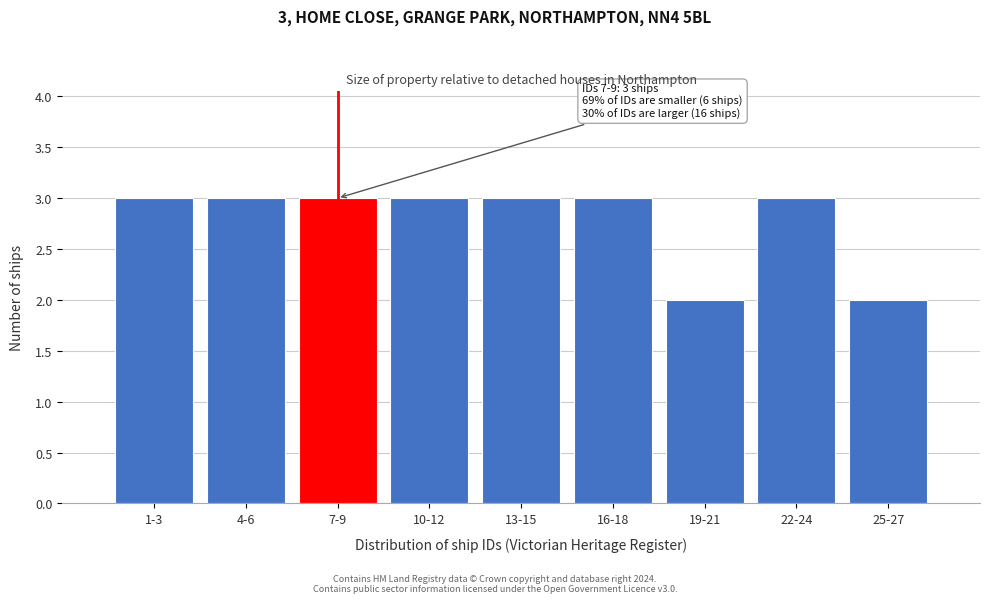

Reading left to right, transcribe all the data shown in this chart.

1-3=3	4-6=3	7-9=3	10-12=3	13-15=3	16-18=3	19-21=2	22-24=3	25-27=2